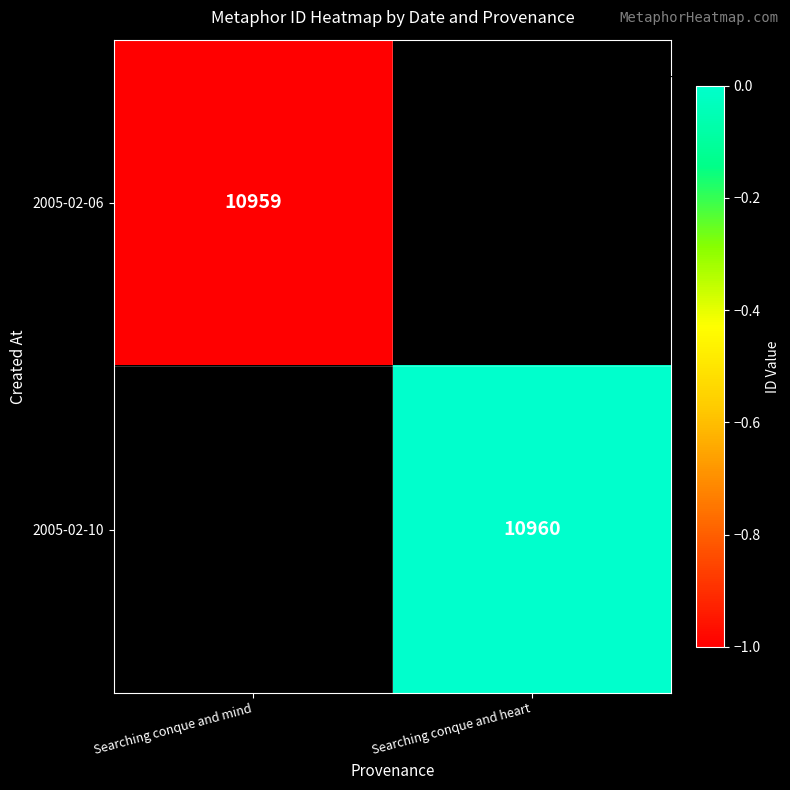

Is it true that 2005-02-06 equals 15295 at Searching conque and mind?

False